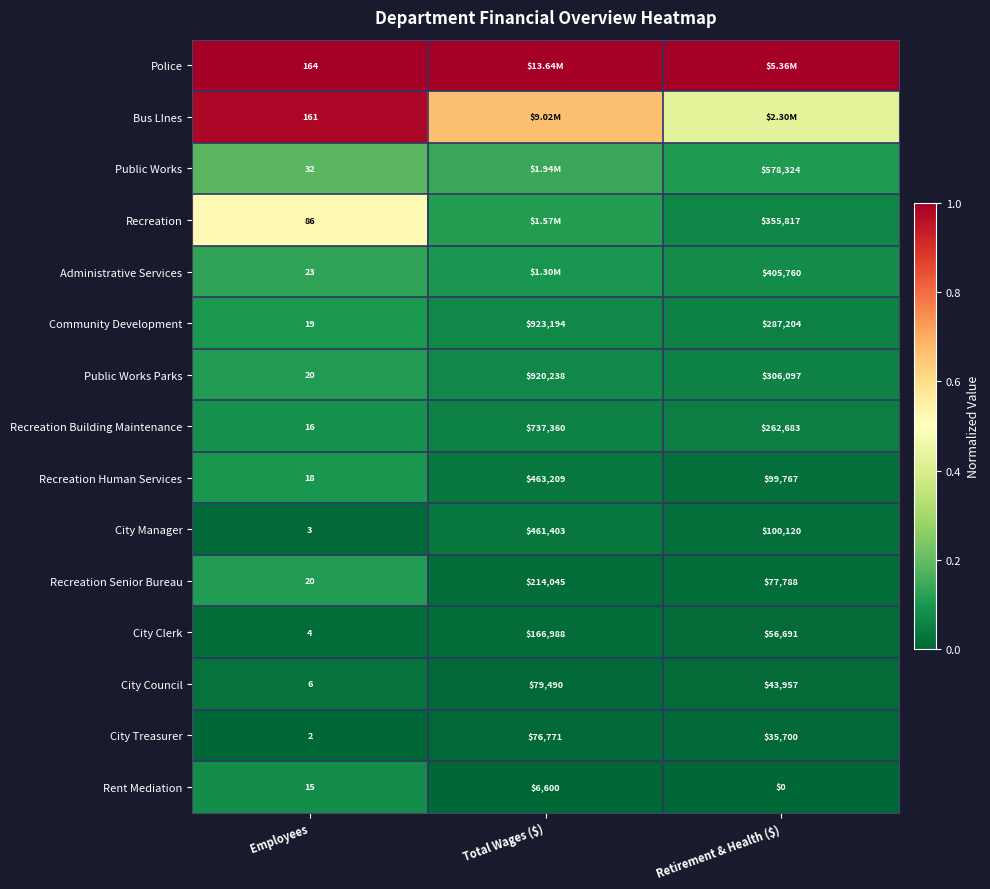

At which label does Recreation Human Services first exceed 99767?

Total Wages ($)